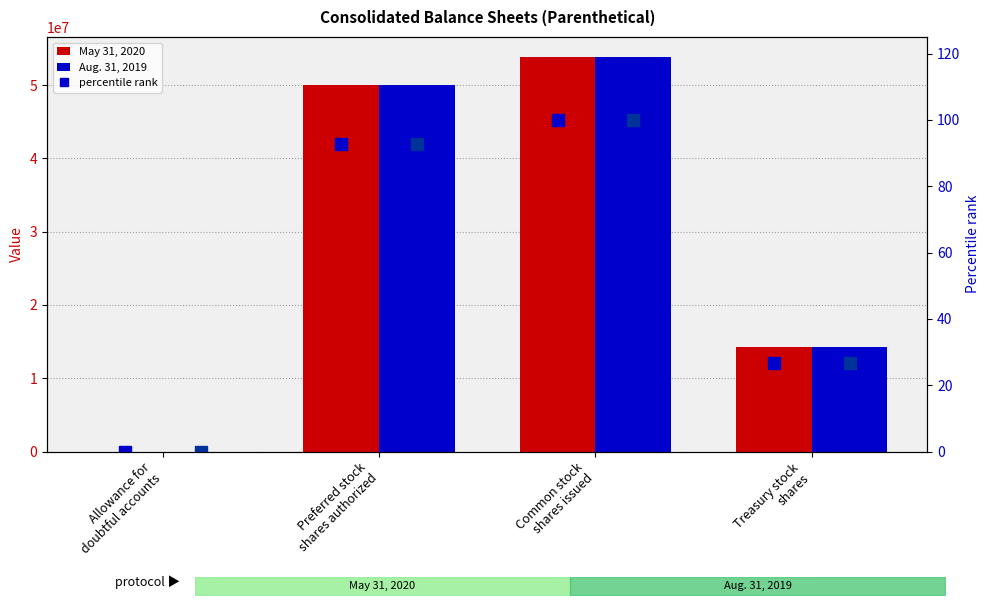

At which category does the chart reach its minimum across all series?

Allowance for
doubtful accounts